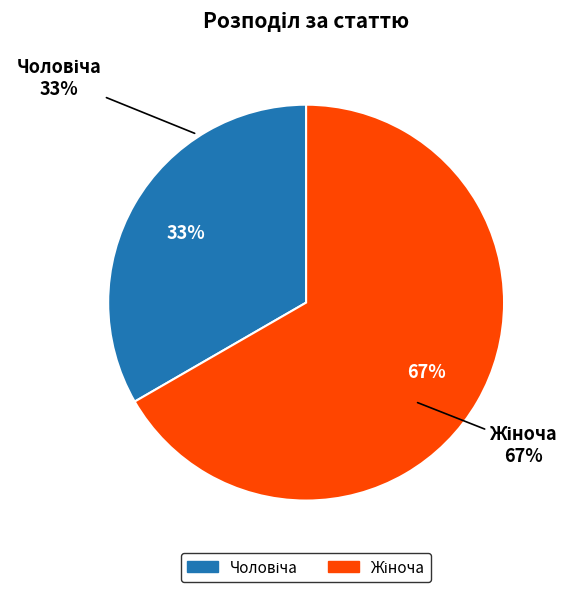

Between Жіноча and Чоловіча, which is larger?

Жіноча